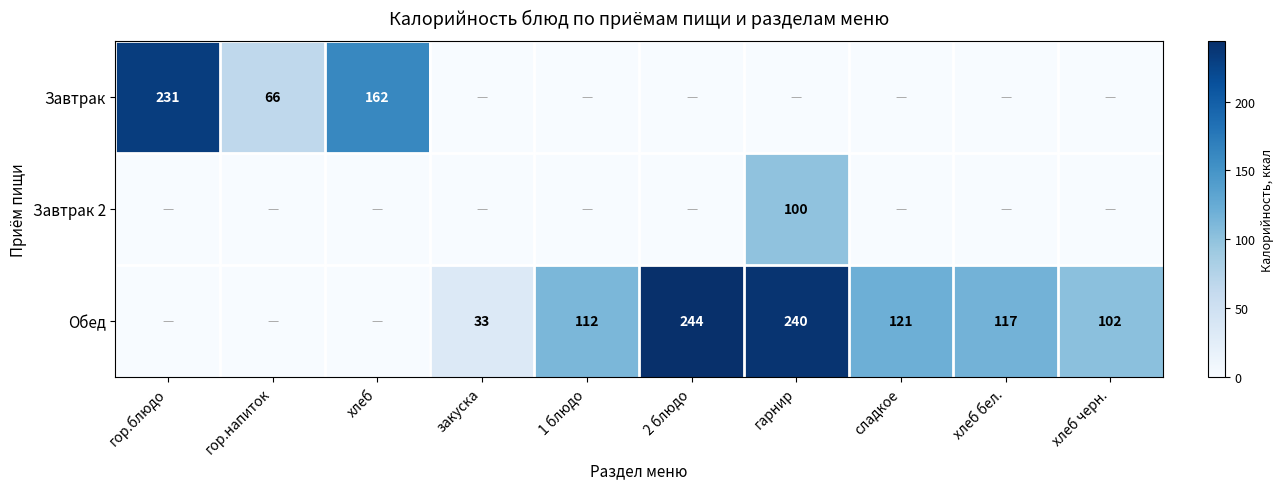

True or false: Обед has a value of 33 at хлеб черн..

False